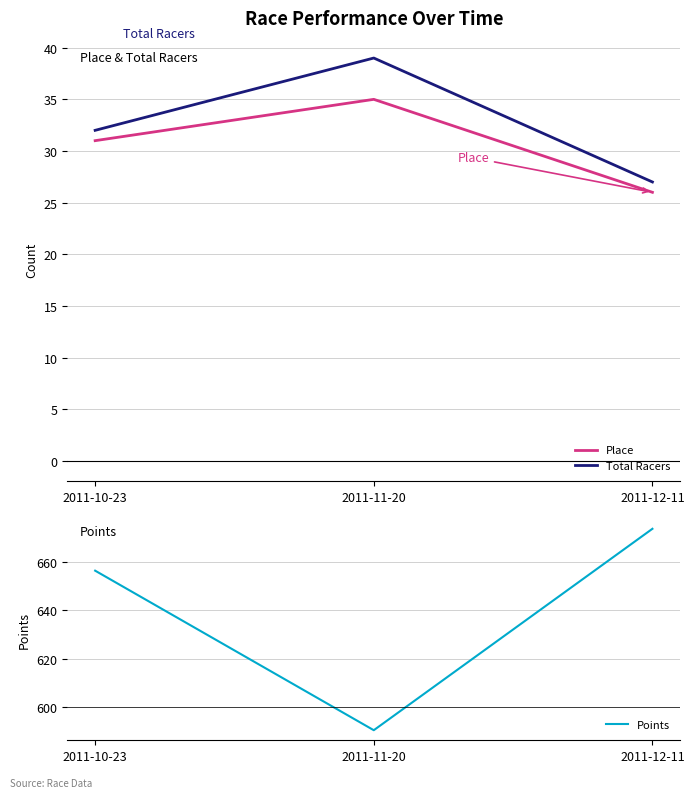

What is the minimum value shown in the chart?

26.0